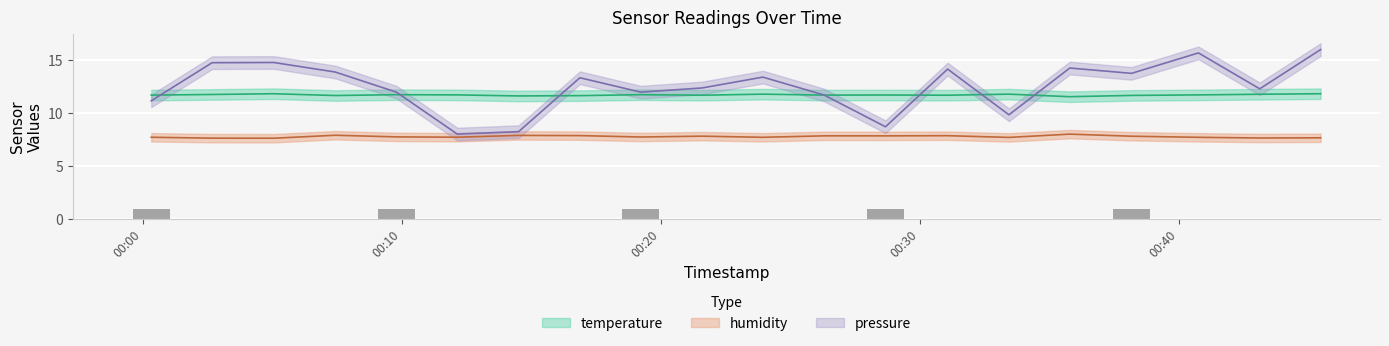

The value of temperature at 2023-05-02T00:09:48 is 11.7. True or false?

True